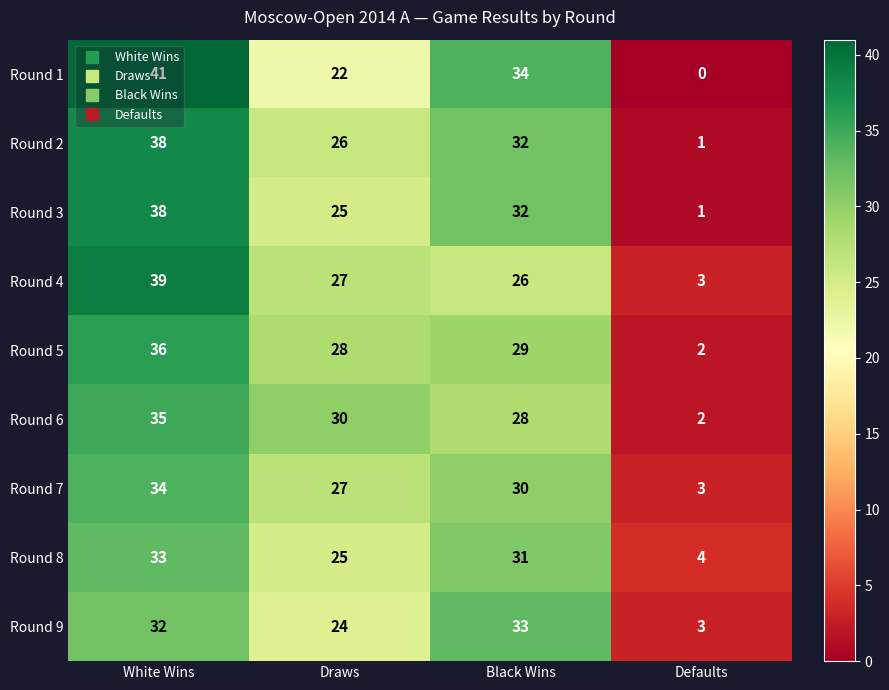

The value of Round 2 at Defaults is 1. True or false?

True